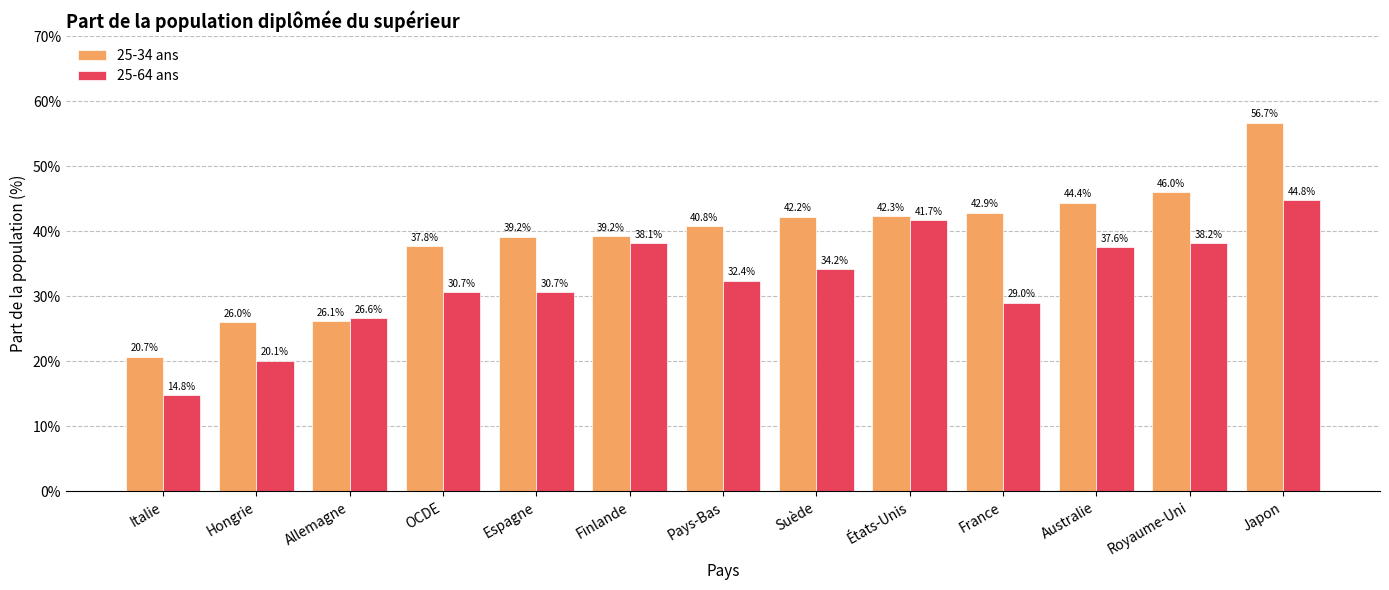

What are all the series names shown in the legend?

25-34 ans, 25-64 ans